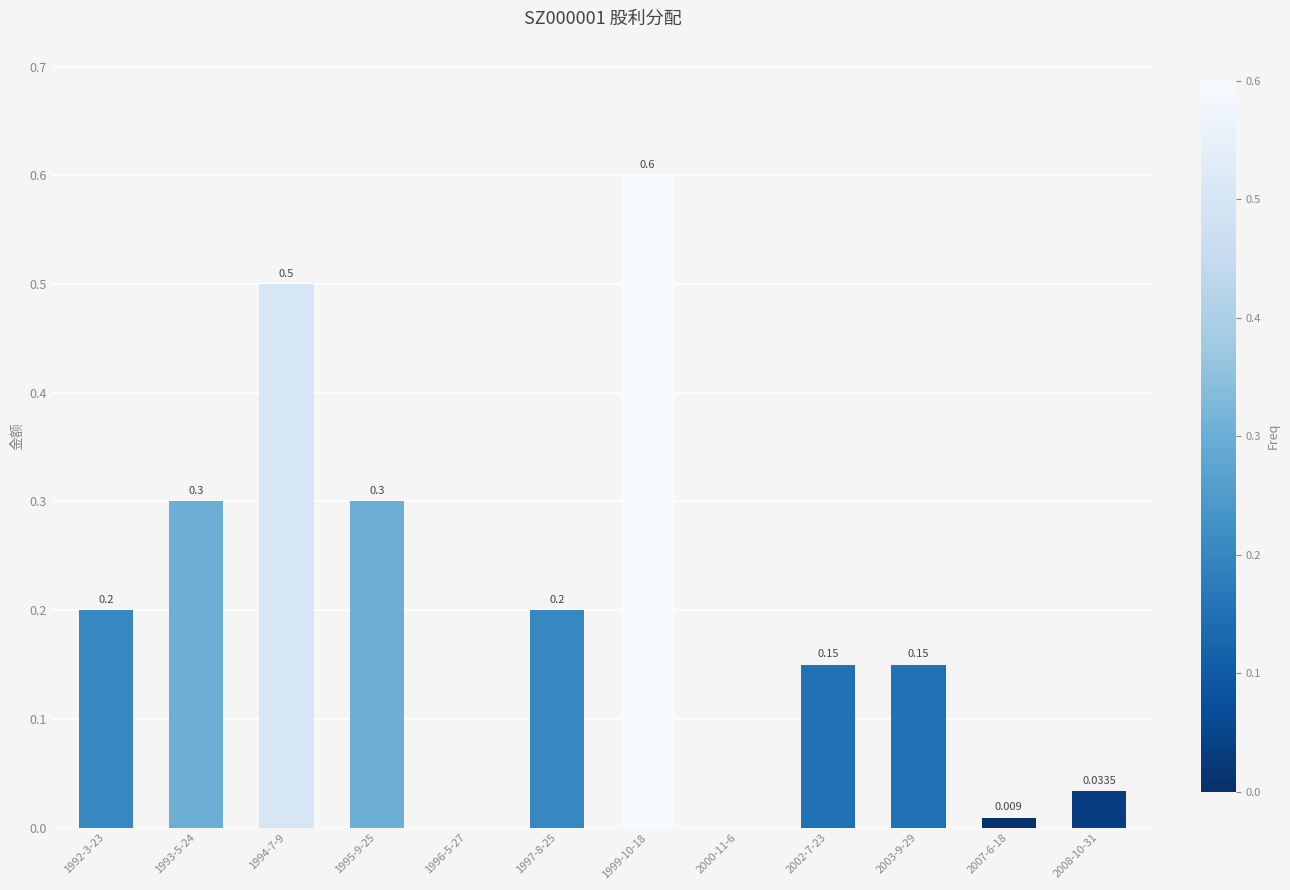

Reading left to right, what are all the values shown in this chart?

1992-3-23=0.2	1993-5-24=0.3	1994-7-9=0.5	1995-9-25=0.3	1996-5-27=0.0	1997-8-25=0.2	1999-10-18=0.6	2000-11-6=0.0	2002-7-23=0.1	2003-9-29=0.1	2007-6-18=0.0	2008-10-31=0.0